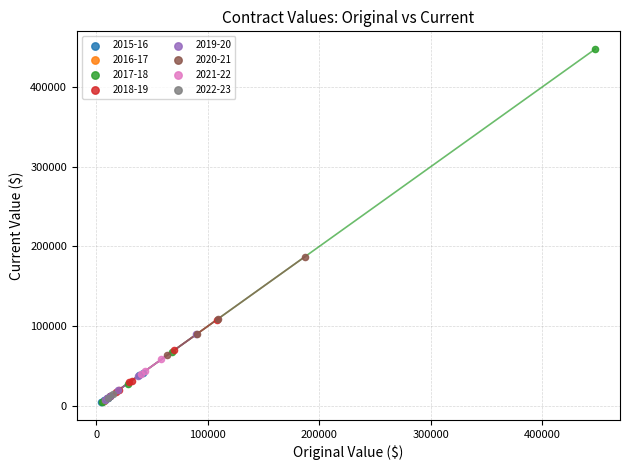

What are all the series names shown in the legend?

2015-16, 2016-17, 2017-18, 2018-19, 2019-20, 2020-21, 2021-22, 2022-23